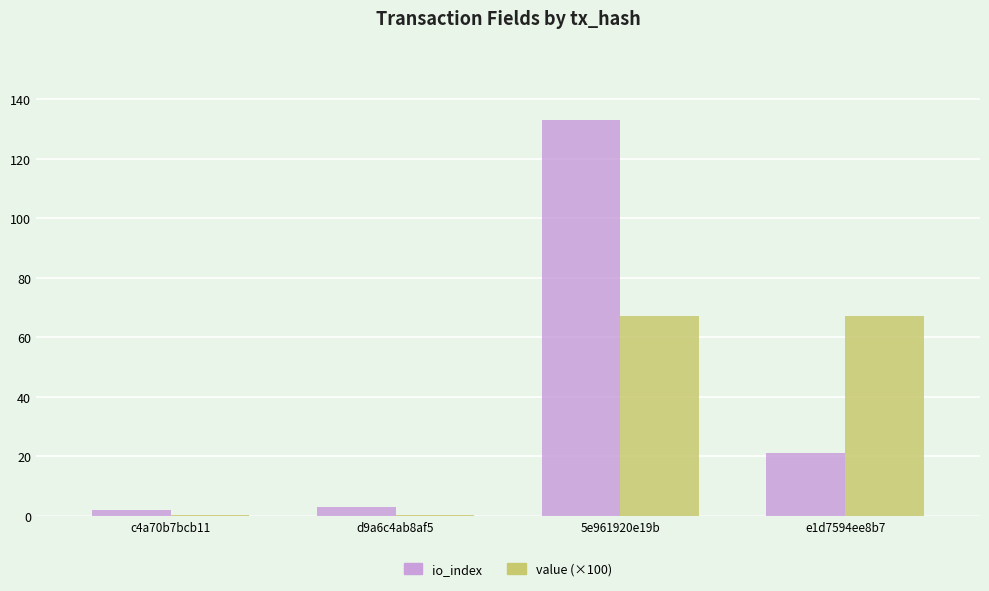

Which series changed the most between c4a70b7bcb11 and 5e961920e19b?

io_index